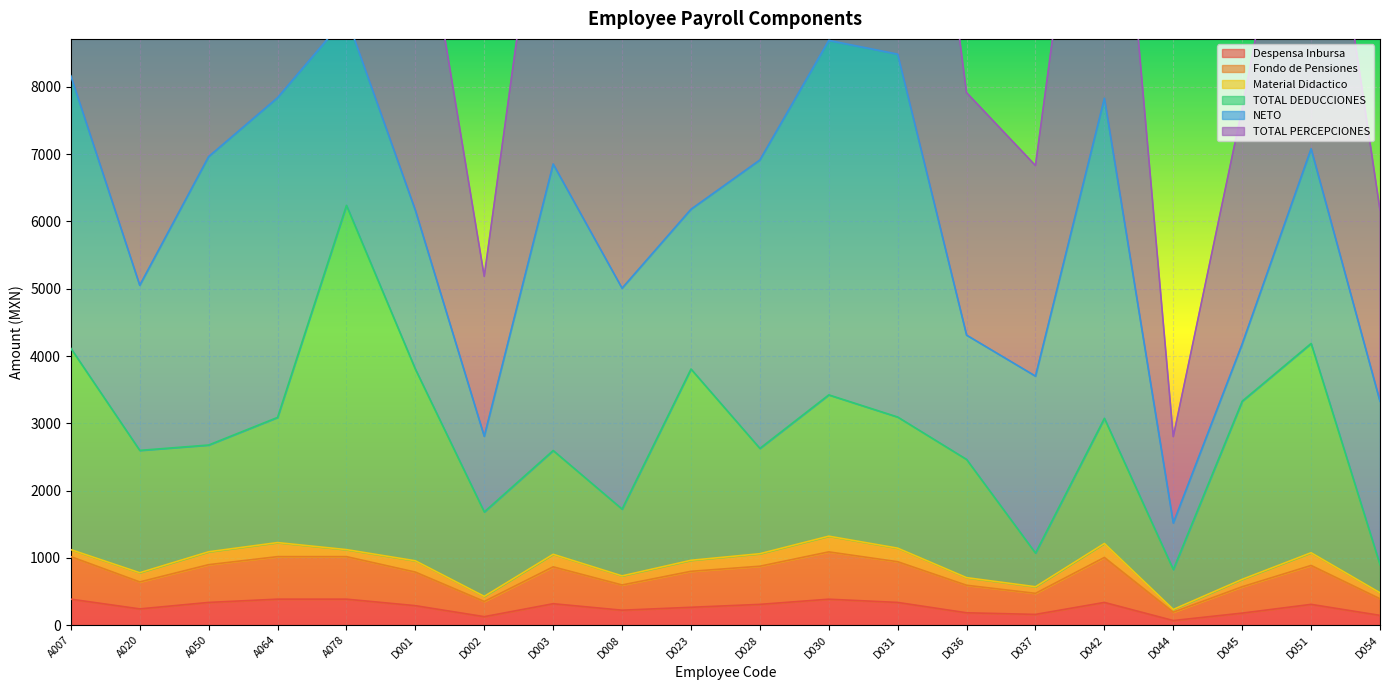

What is the lowest value of the TOTAL PERCEPCIONES series?

2801.4